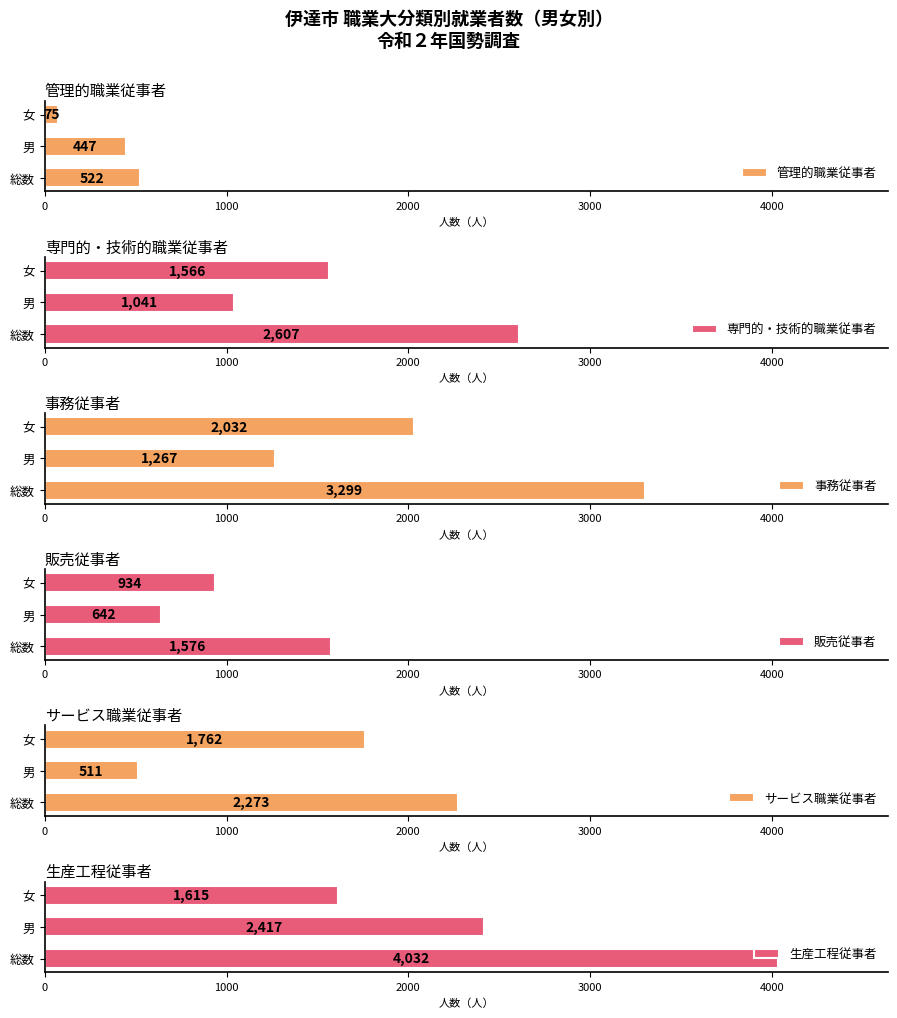

What is the minimum value shown in the chart?

75